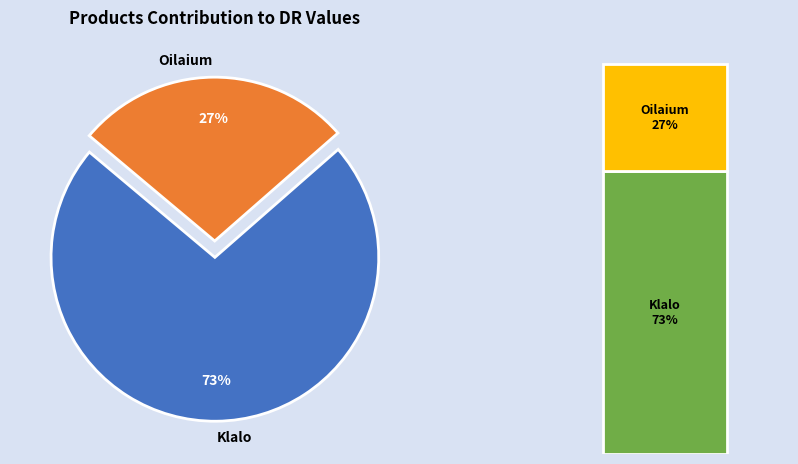

The Oilaium slice represents 27% of the pie. True or false?

True